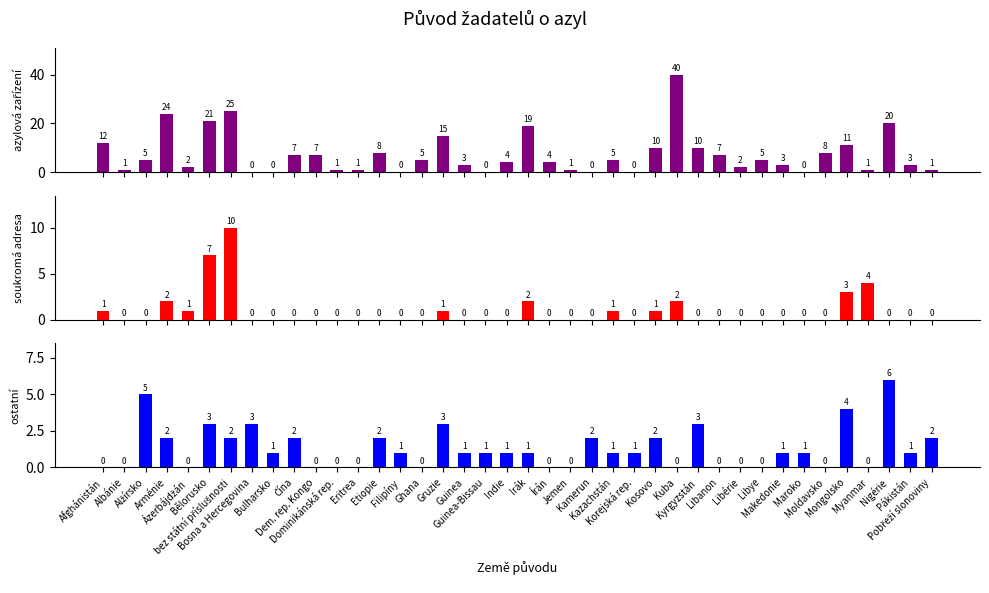

How many bars are there in total?

120